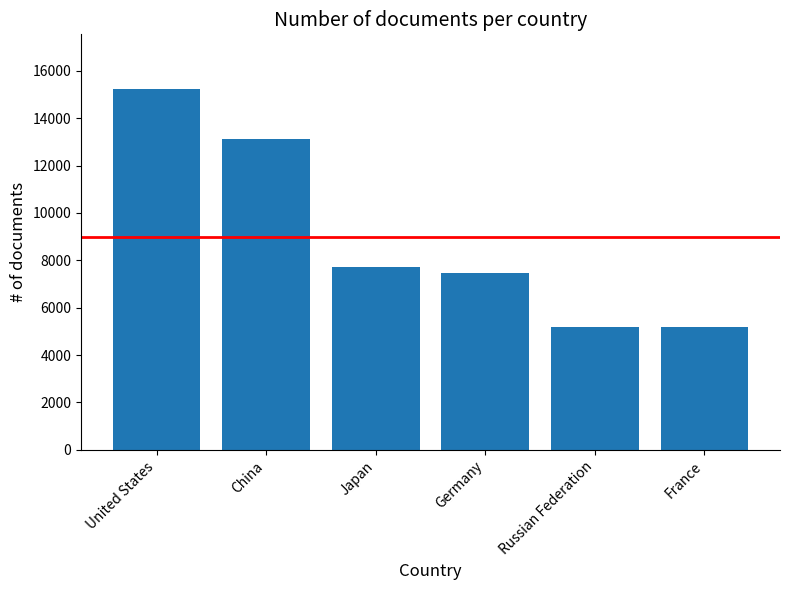

What position from the right is Russian Federation?

2